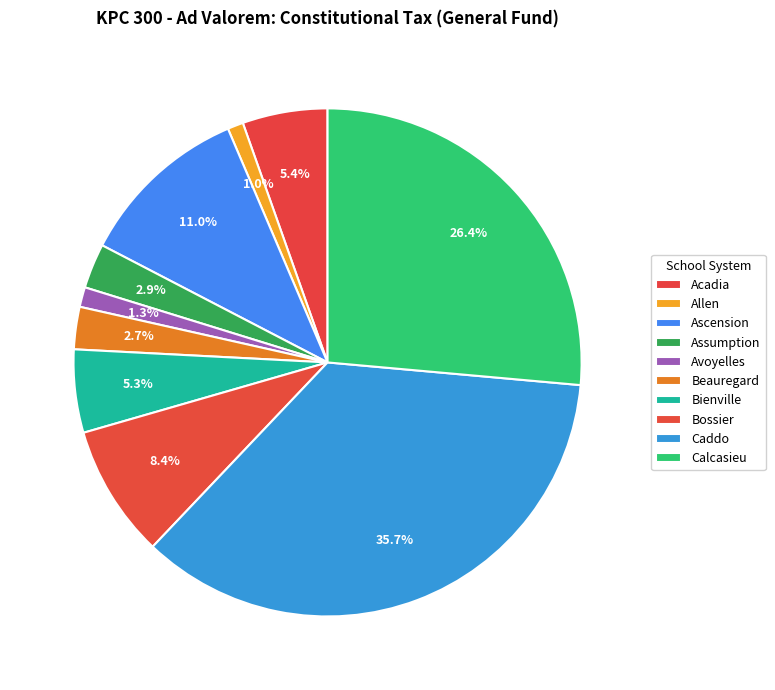

How many segments does this pie chart have?

10